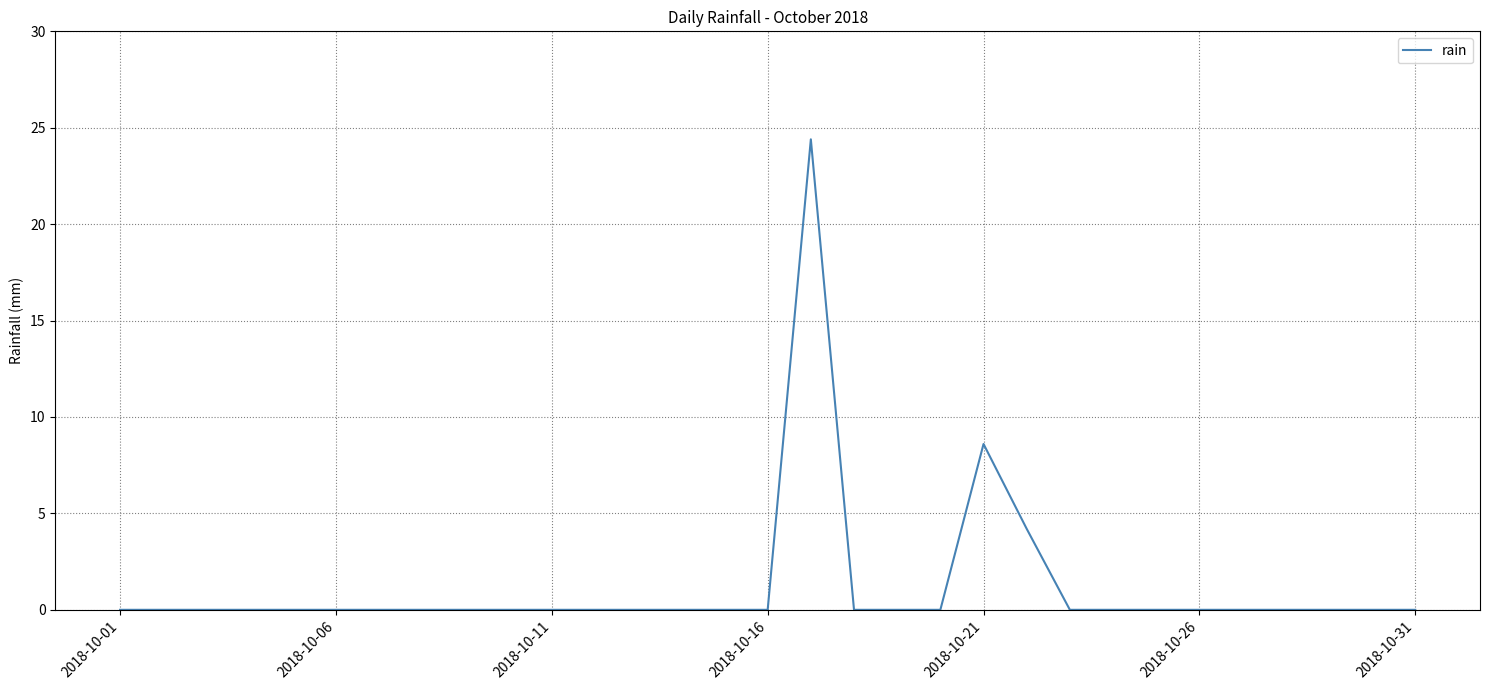

What is the difference between the maximum and minimum values?

24.4